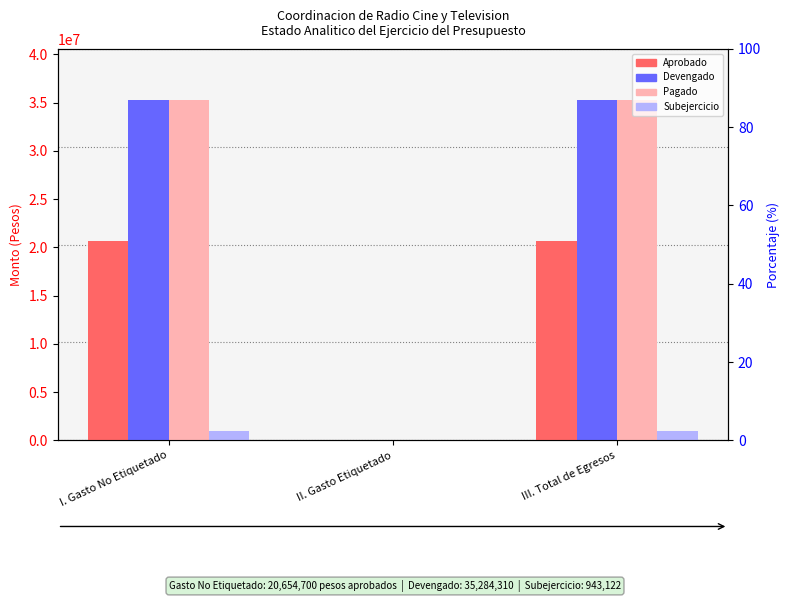

What is the average value of the Aprobado series?

13769800